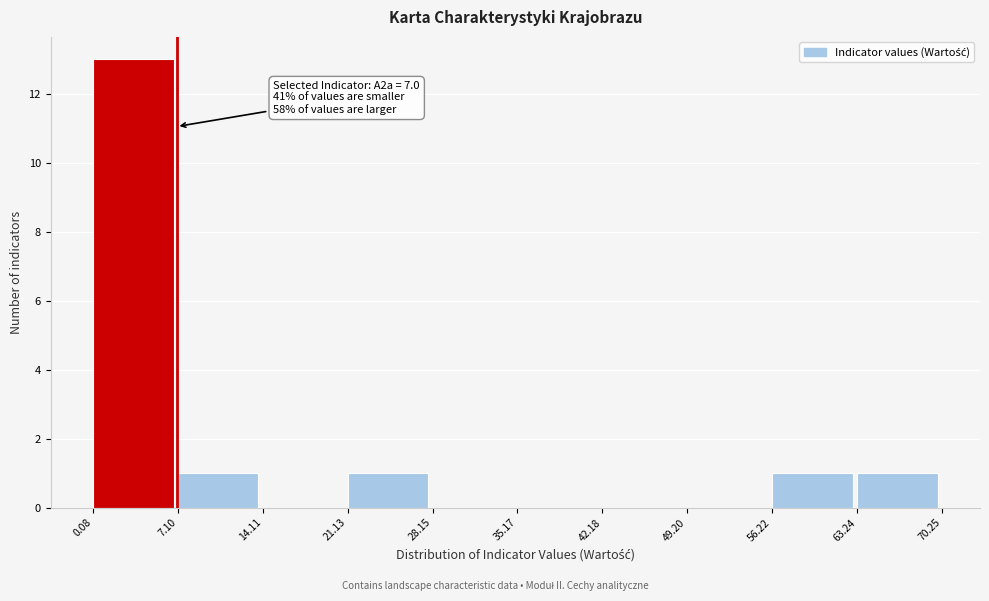

Which range on the x-axis has the tallest bar?

0.08 to 7.10